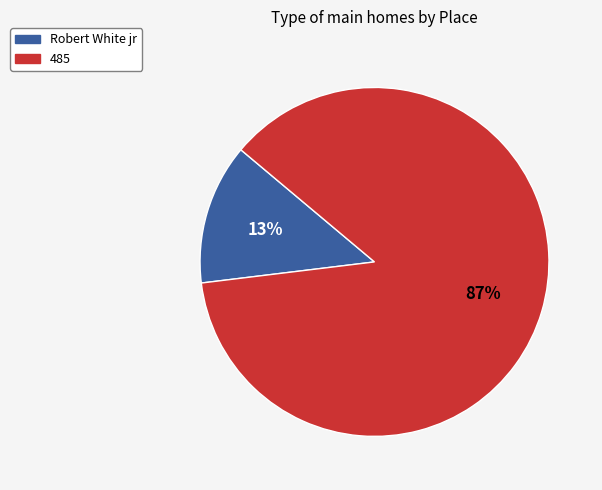

Which category has the smallest portion of the pie?

Robert White jr